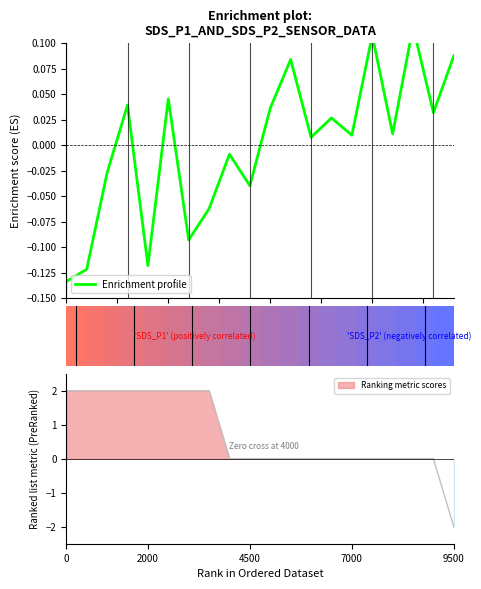

Are the bars horizontal?

No